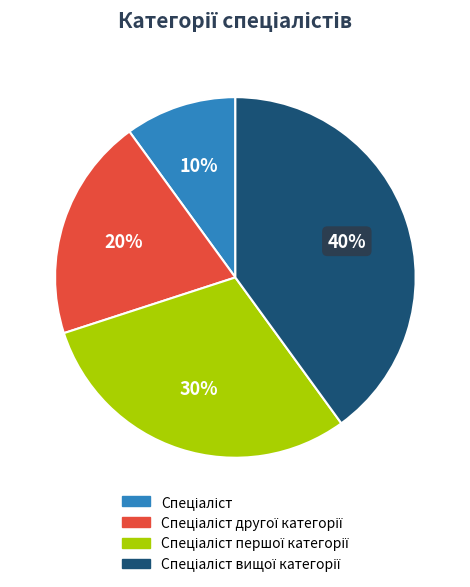

Is there a majority slice in this chart?

No